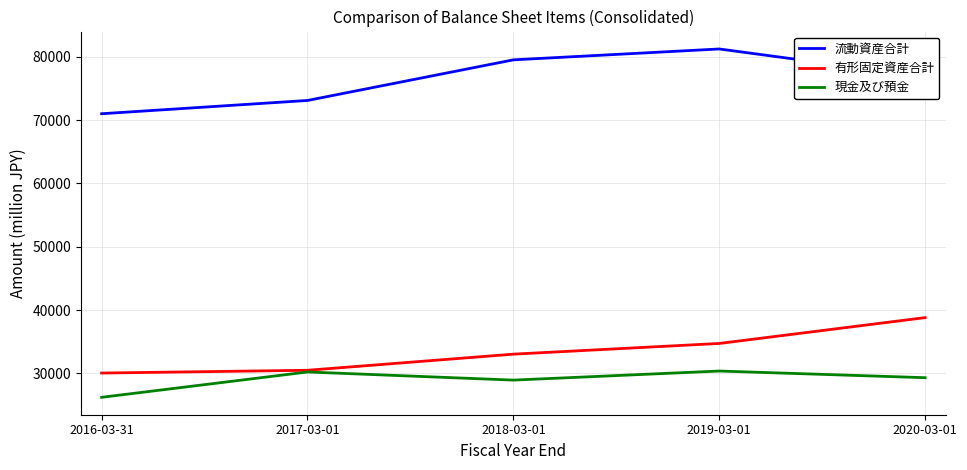

At which label does 現金及び預金 reach its minimum?

2016-03-31